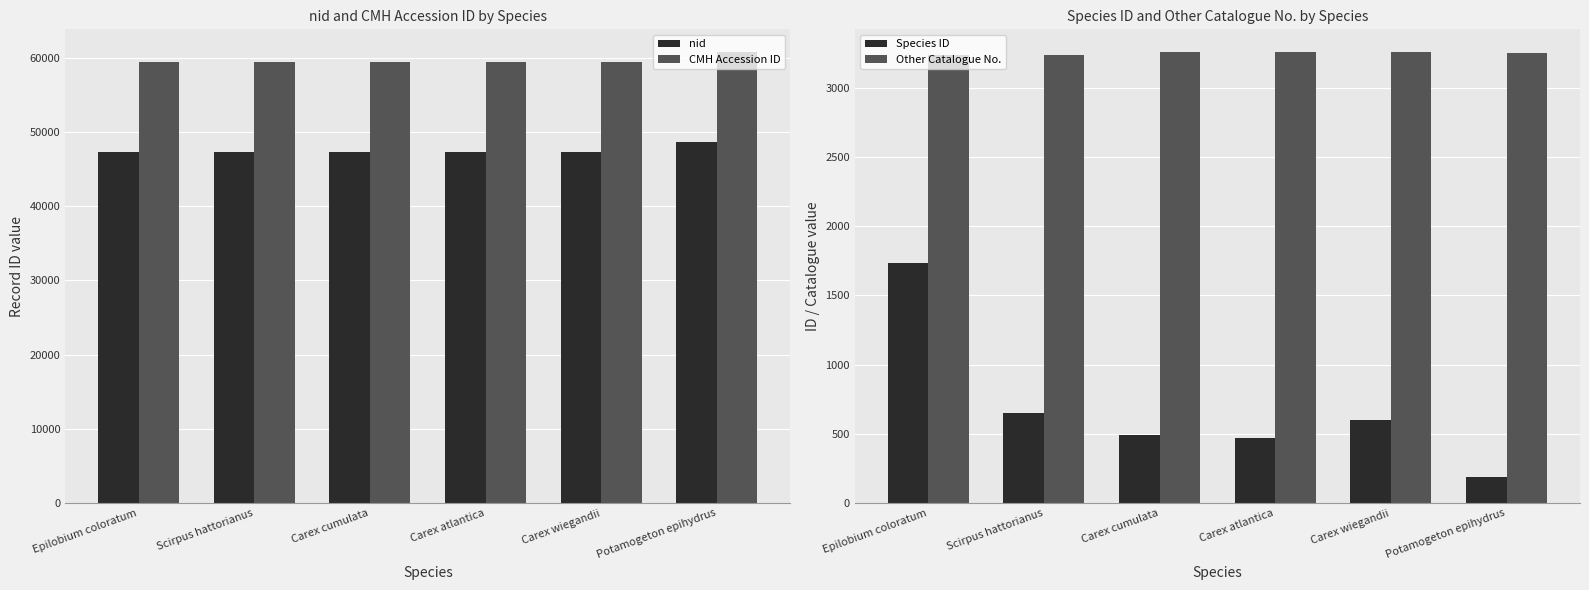

What is the sum of the Other Catalogue No. values at Scirpus hattorianus and Carex atlantica?

6489